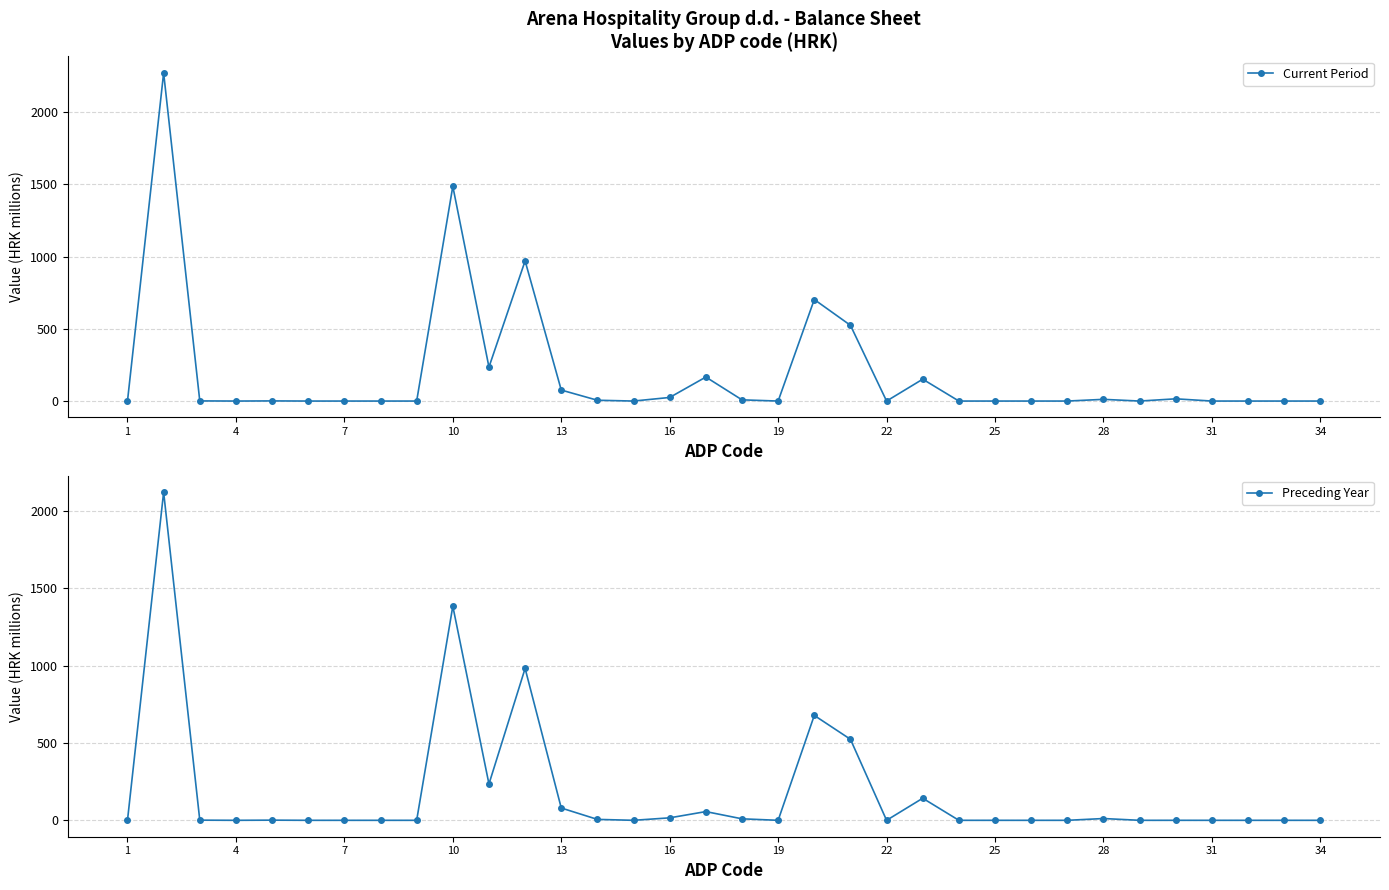

What is the maximum value shown in the chart?

2271.0